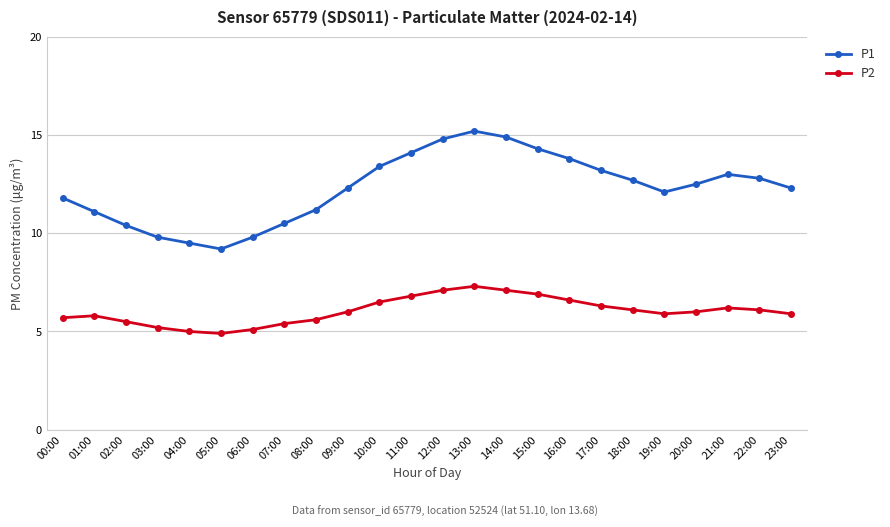

The P2 series shows 6.5 at 10:00. True or false?

True